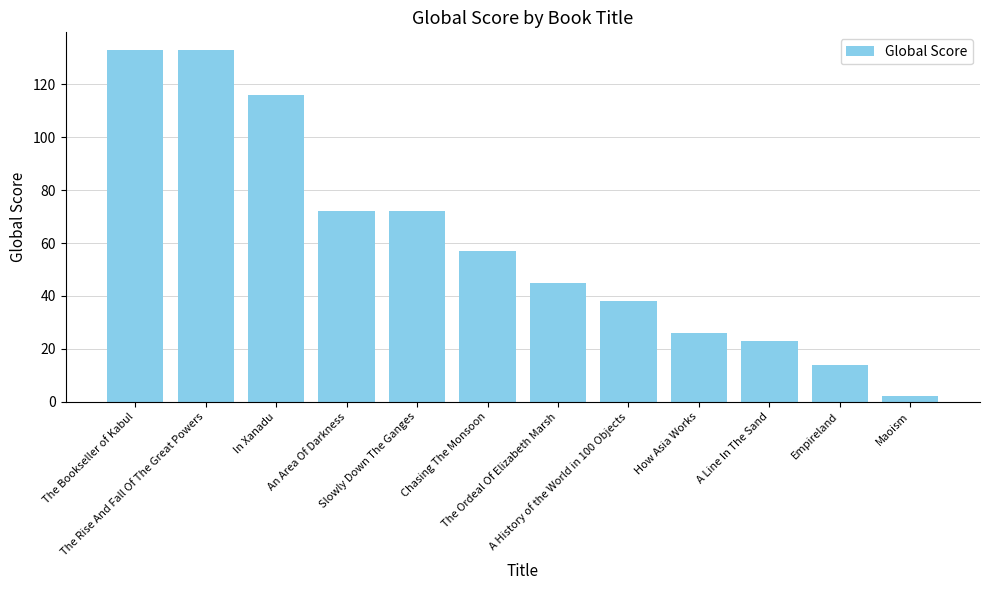

What position from the left is The Ordeal Of Elizabeth Marsh?

7